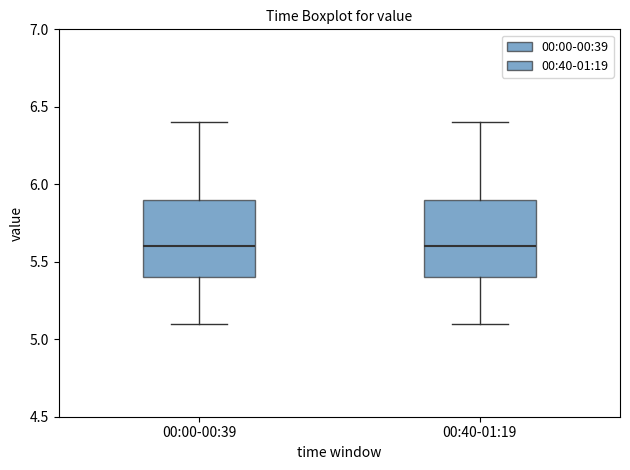

Where does the median line of the box for 00:00-00:39 sit on the y-axis? The values are not printed on the chart, so give them approximately, as read against the axis.

5.6